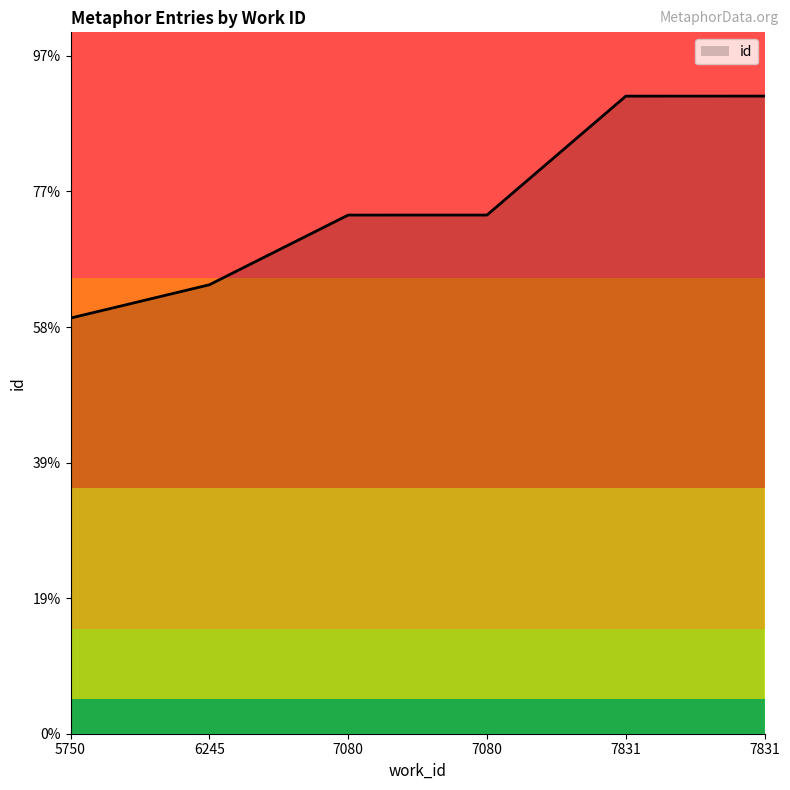

True or false: the data shows 23516 at 7831.

True